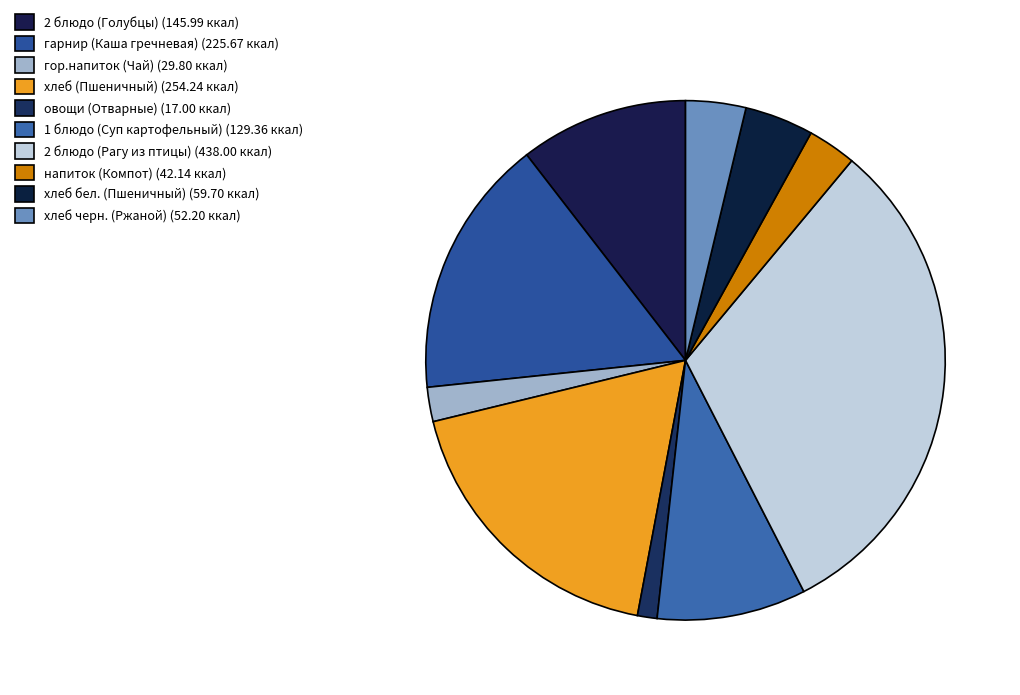

What is the ratio of the value at гор.напиток (Чай) to the value at хлеб бел. (Пшеничный)?

0.5